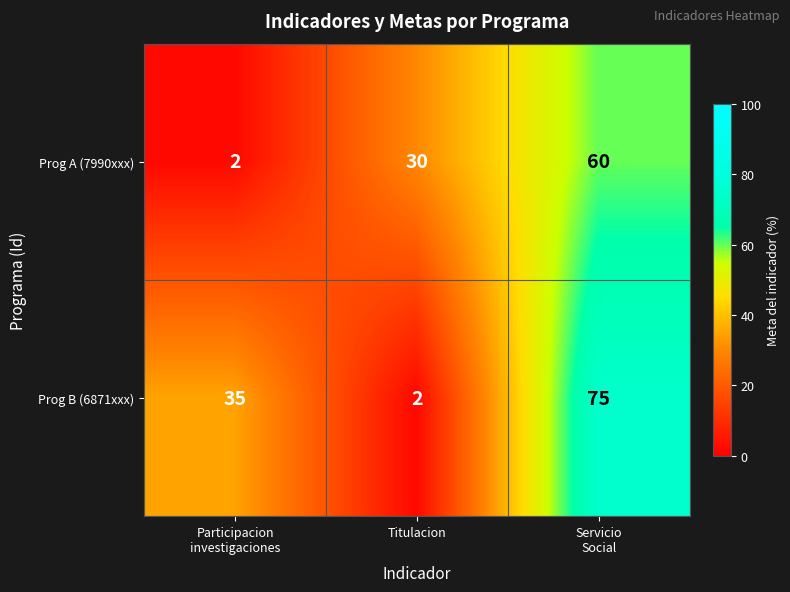

The value of Prog A (7990xxx) at Titulacion is 30. True or false?

True